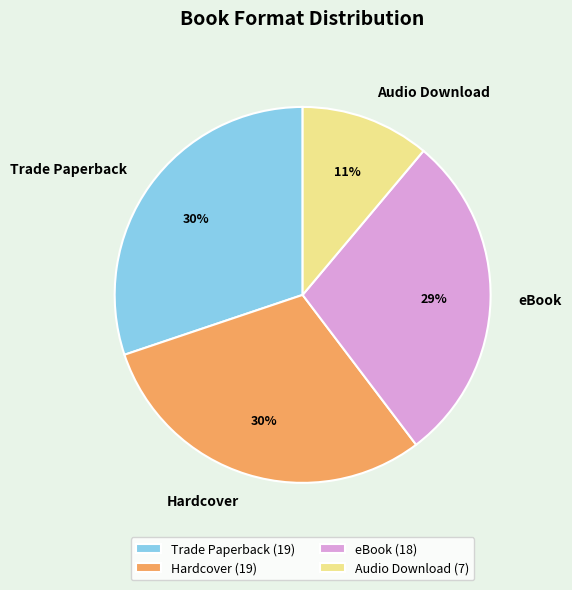

Is the sum of Trade Paperback and eBook greater than half?

Yes